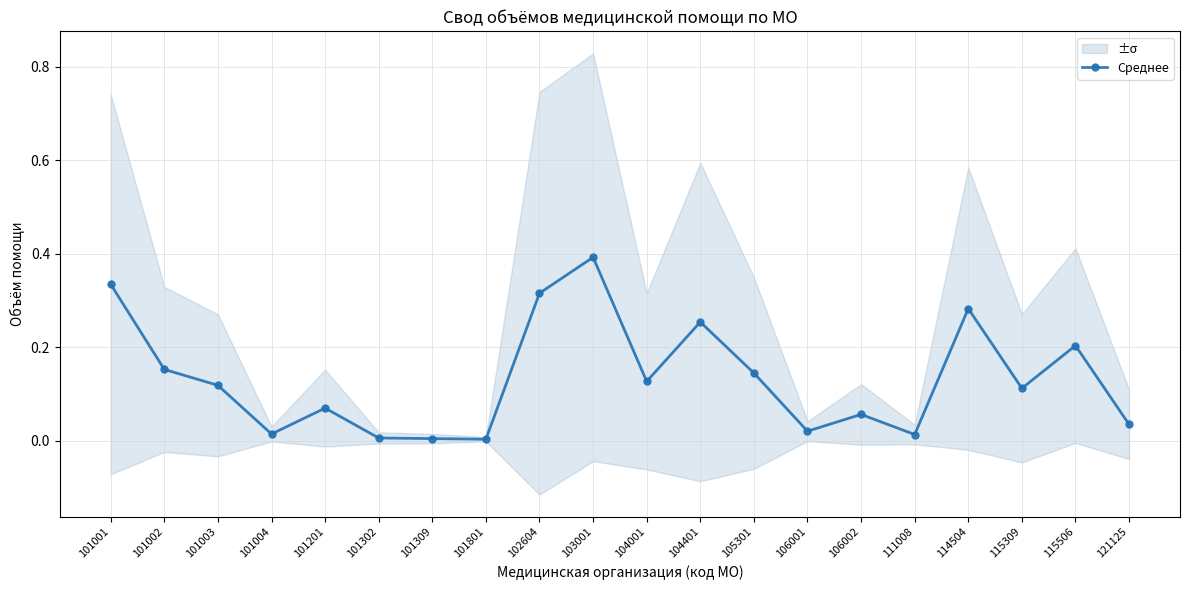

Rank the categories by value from highest to lowest.

103001, 101001, 102604, 114504, 104401, 115506, 101002, 105301, 104001, 101003, 115309, 101201, 106002, 121125, 106001, 101004, 111008, 101302, 101309, 101801